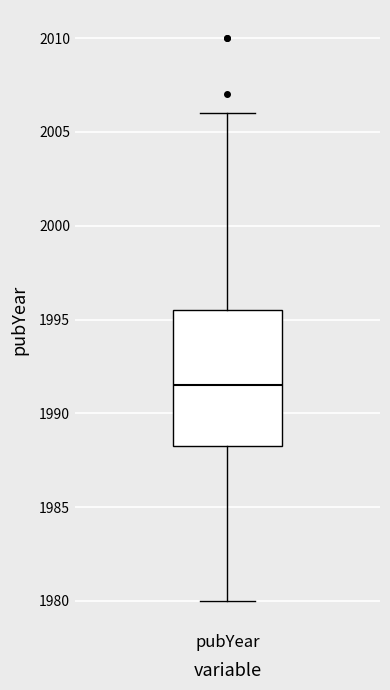

Where does the lower whisker of the box for pubYear end on the y-axis? The values are not printed on the chart, so give them approximately, as read against the axis.

1980.0